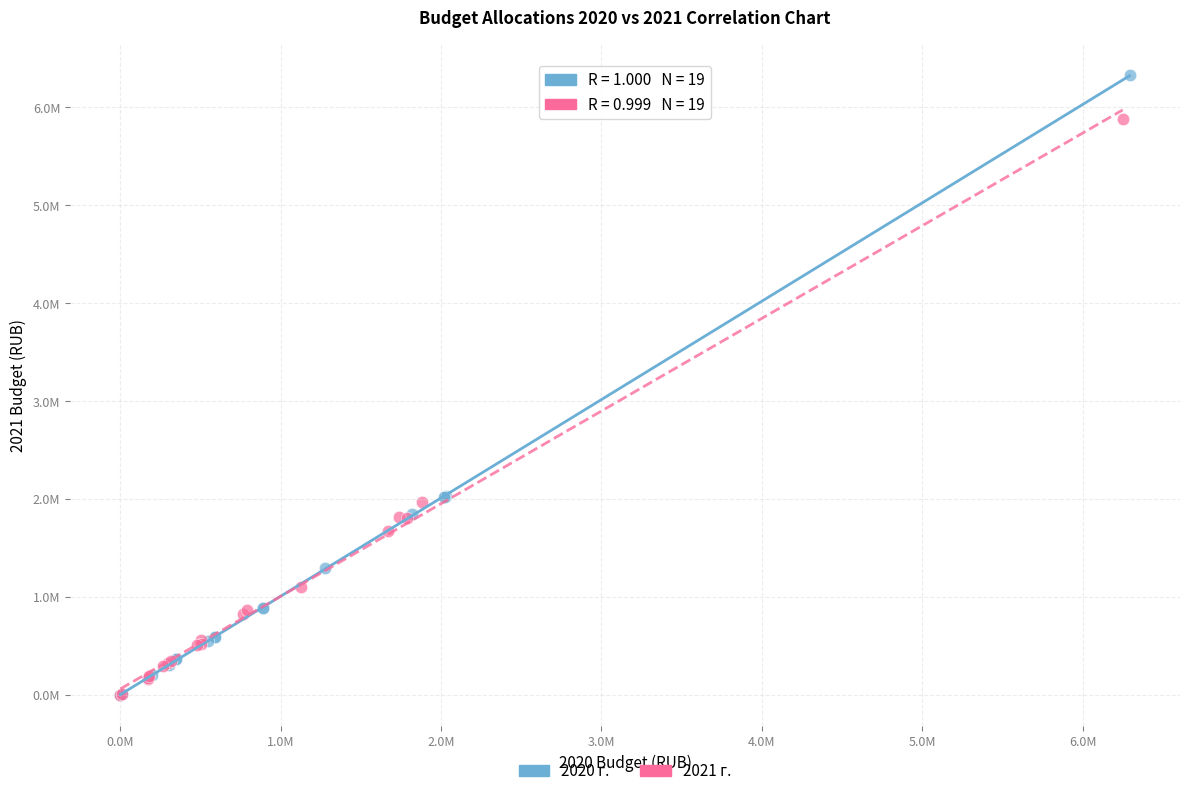

What are all the series names shown in the legend?

2020 г., 2021 г.